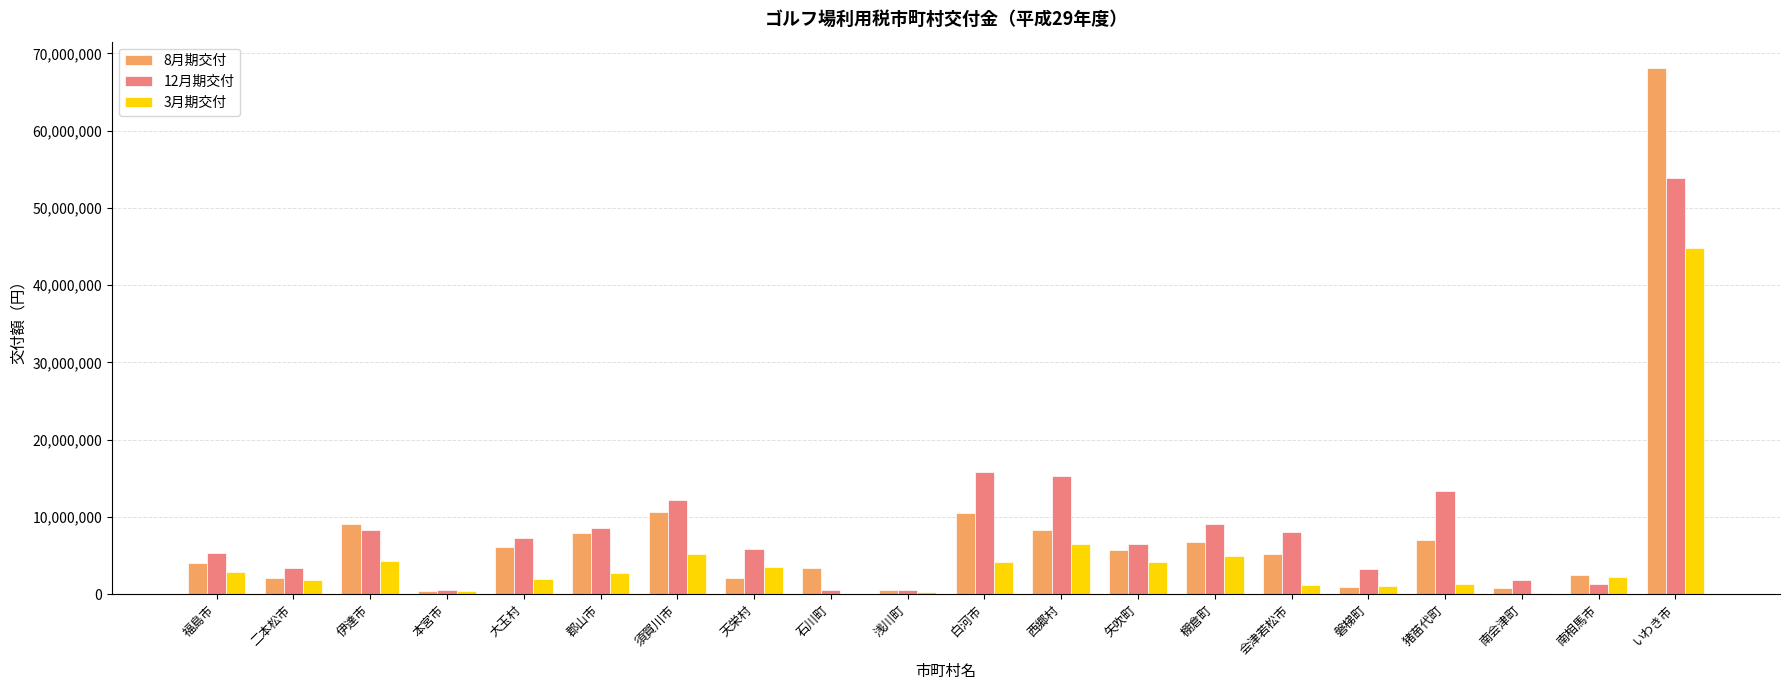

How many categories are shown in the chart?

20